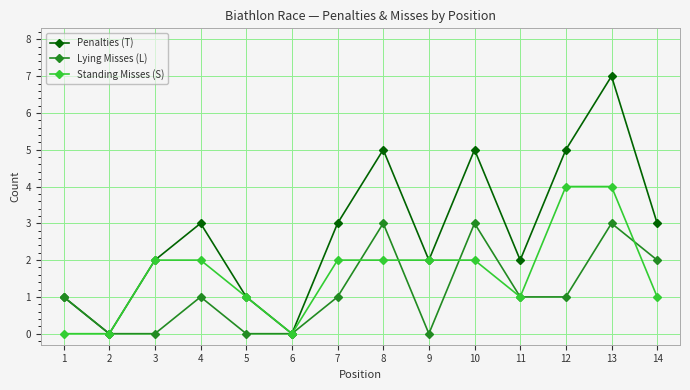

What are all the series names shown in the legend?

Penalties (T), Lying Misses (L), Standing Misses (S)